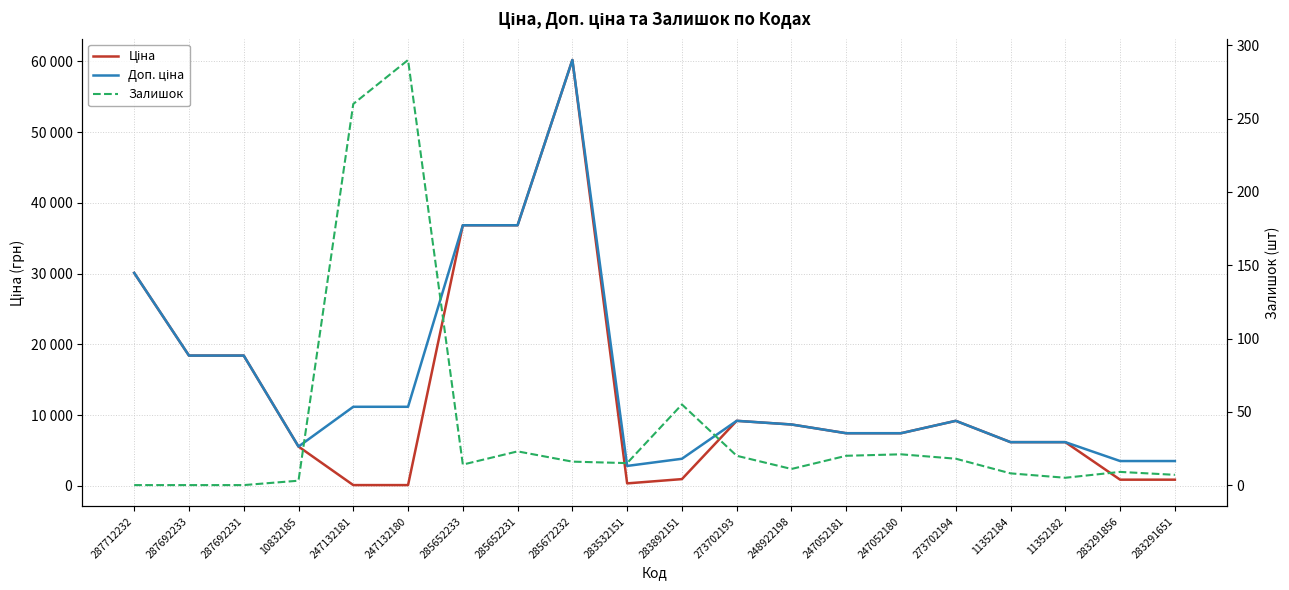

At which category does Ціна reach its first local valley?

283532151